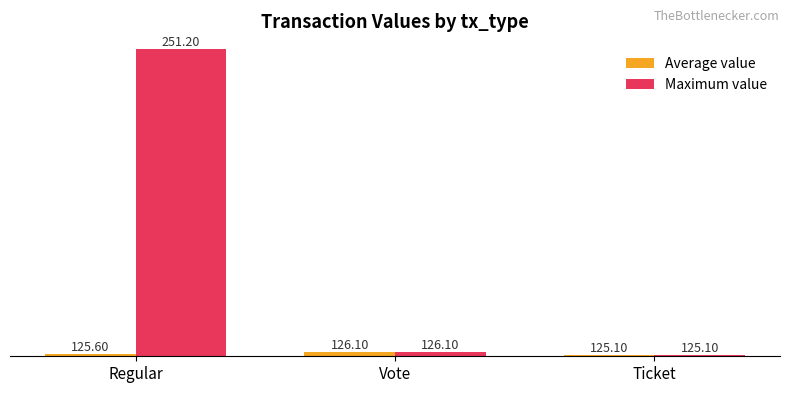

The value of Maximum value at Ticket is 82.9. True or false?

False